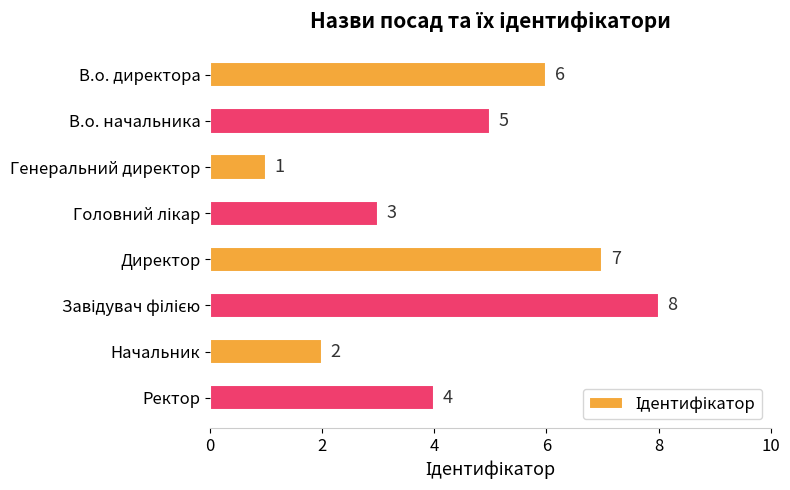

Where is the data nearest to the value 4?

Ректор